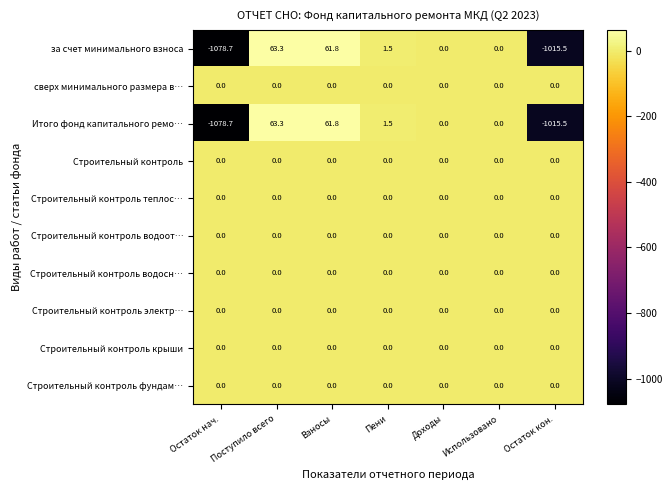

At which category is the sum across all series the highest?

Поступило всего